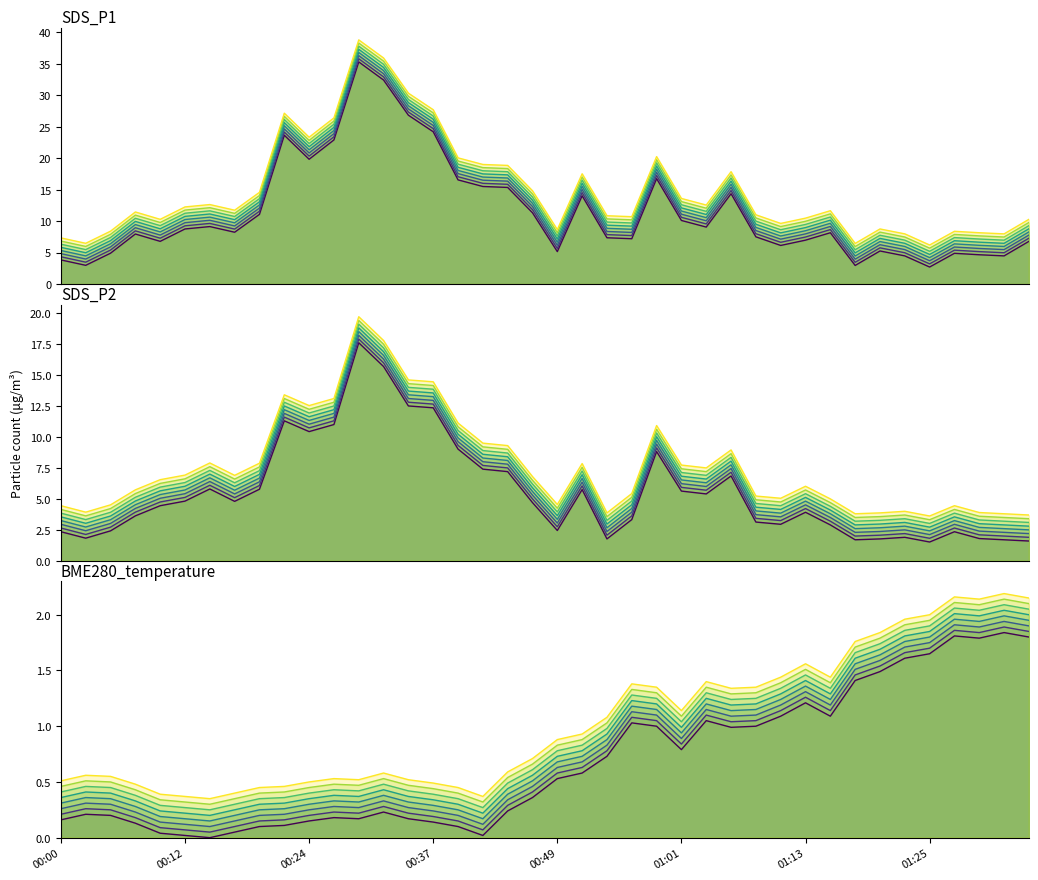

True or false: BME280_temperature and SDS_P1 cross at least once.

False